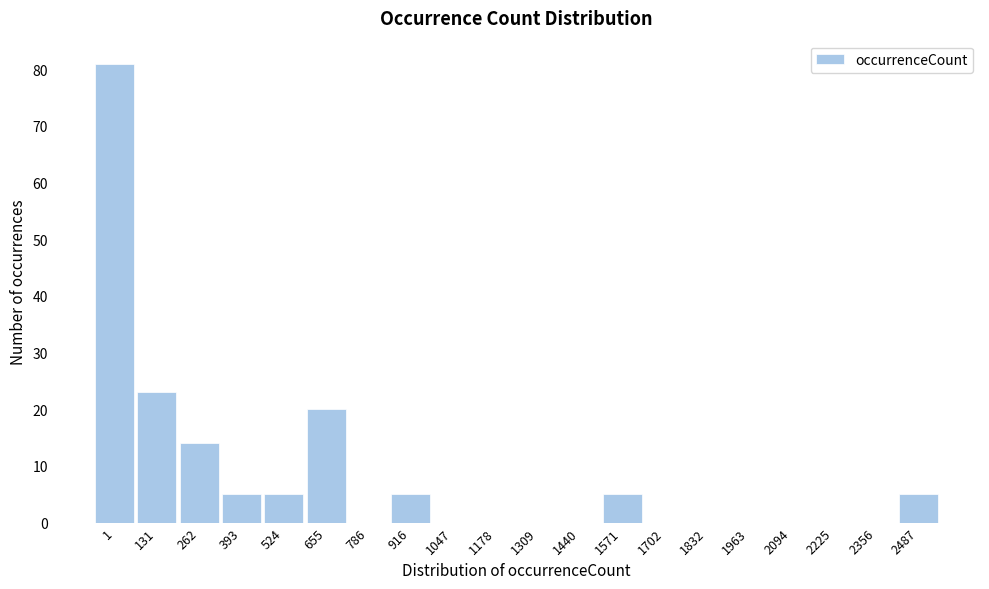

Reading right to left, what are all the values shown in this chart?

2487=5	2356=0	2225=0	2094=0	1963=0	1832=0	1702=0	1571=5	1440=0	1309=0	1178=0	1047=0	916=5	786=0	655=20	524=5	393=5	262=14	131=23	1=81